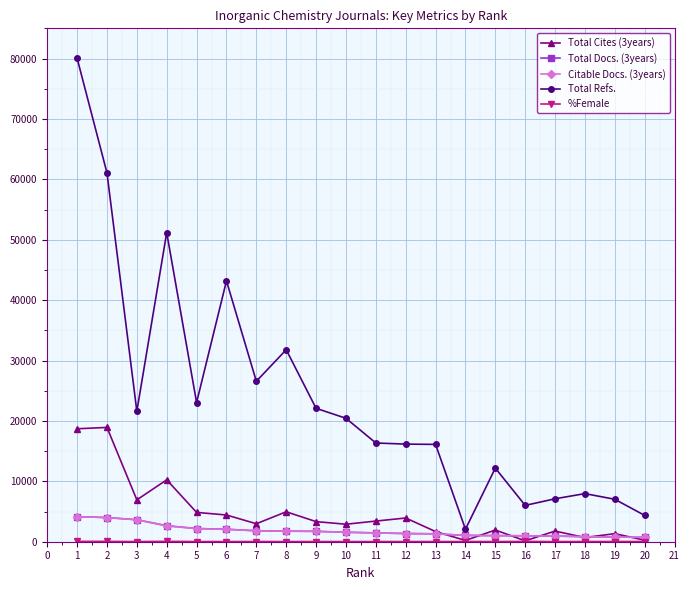

True or false: Total Cites (3years) has more than 1 interior local peaks.

True